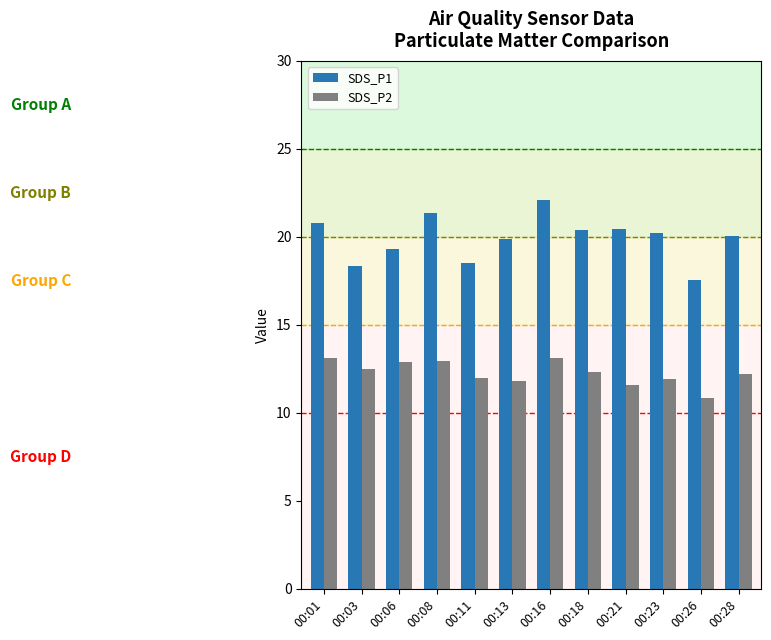

At how many categories does at least one series exceed 15?

12